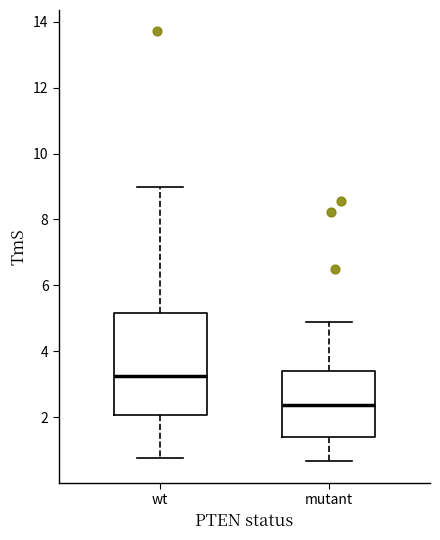

Where is the upper edge of the box for mutant on the y-axis? The values are not printed on the chart, so give them approximately, as read against the axis.

3.4